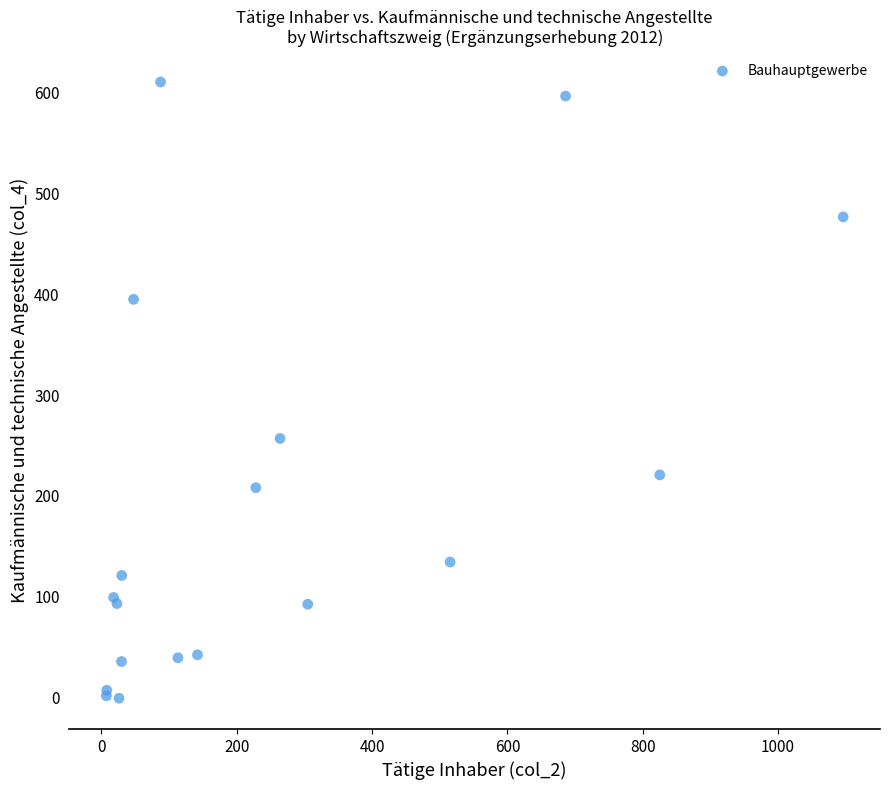

What Y value in the scatter plot is closest to 304?

256.9